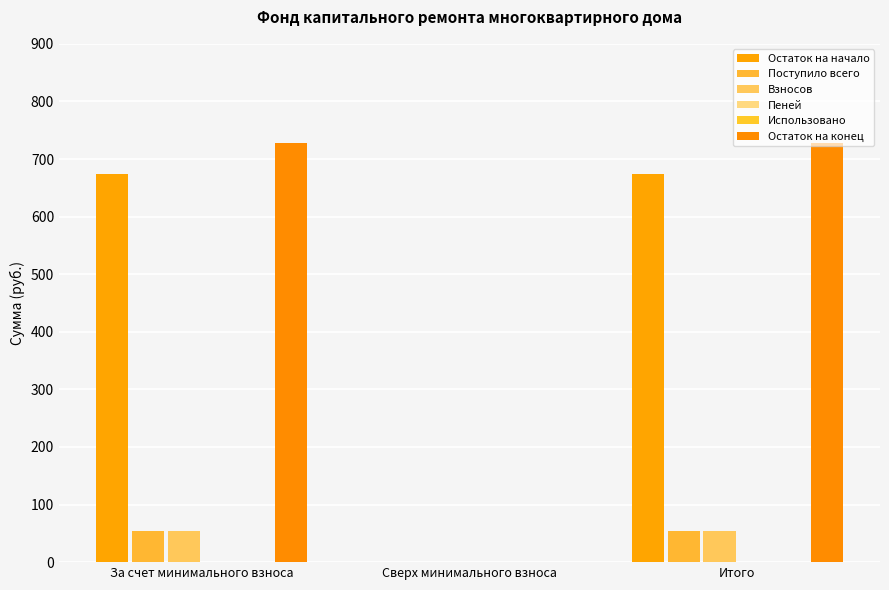

Which series has the largest total across all categories?

Остаток на конец